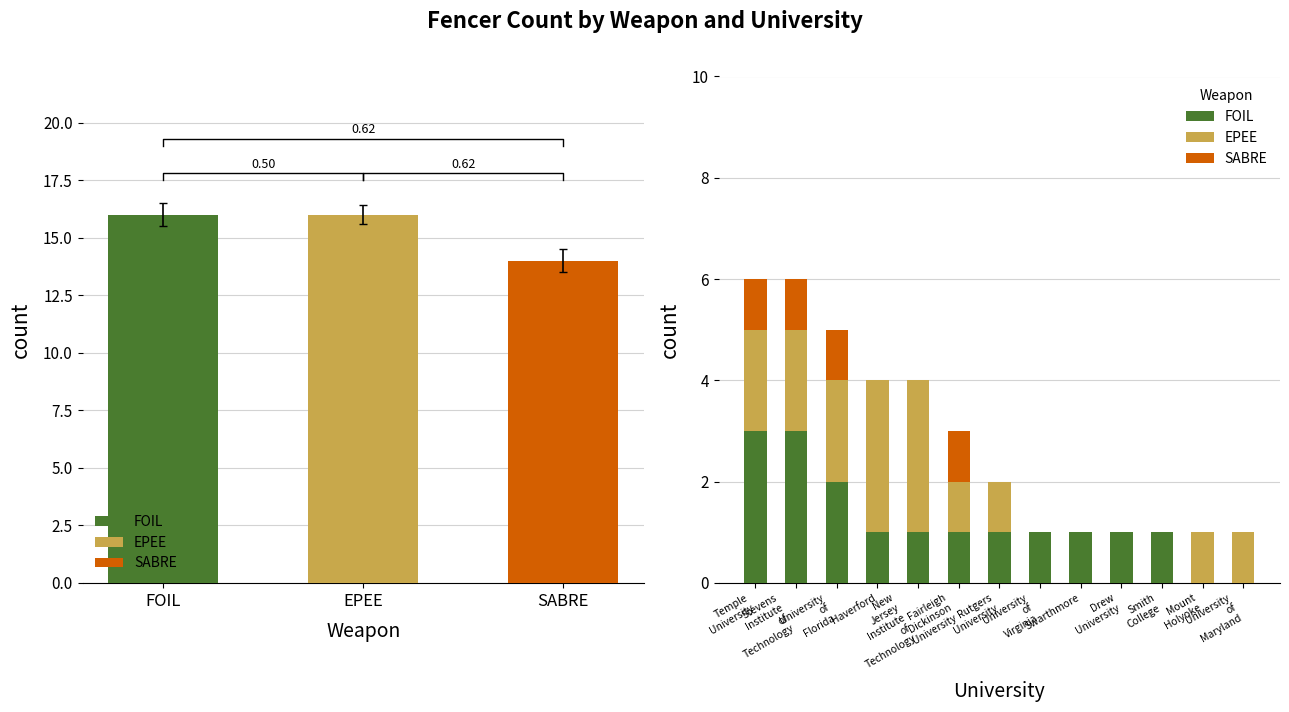

How many bars are there in total?

39